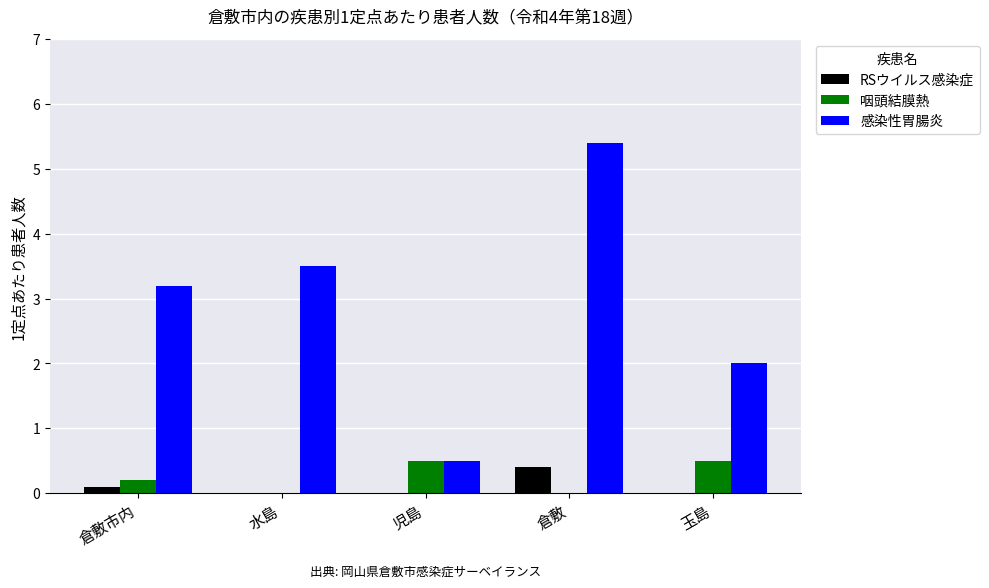

Between 水島 and 倉敷, which series saw the biggest shift?

感染性胃腸炎